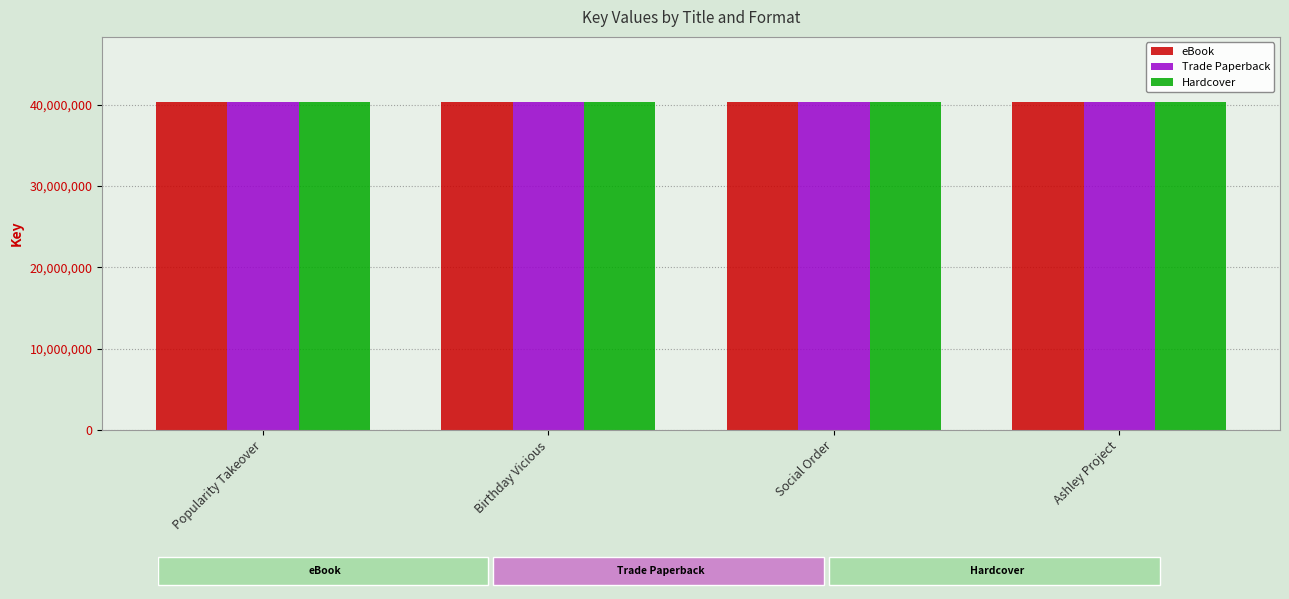

What is the minimum value shown in the chart?

40266091